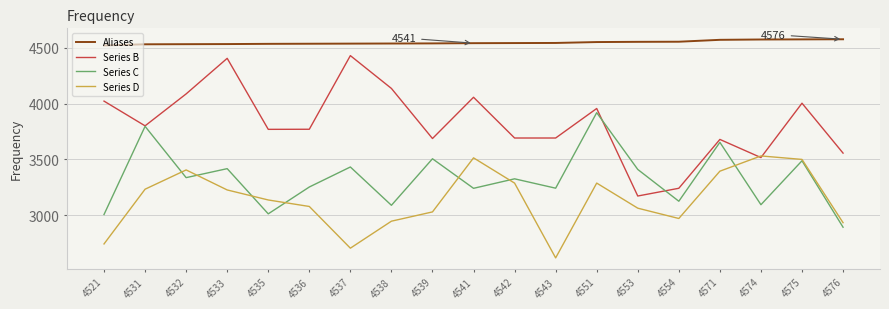

Rank the series at 4536 from highest to lowest value.

Aliases, Series B, Series C, Series D